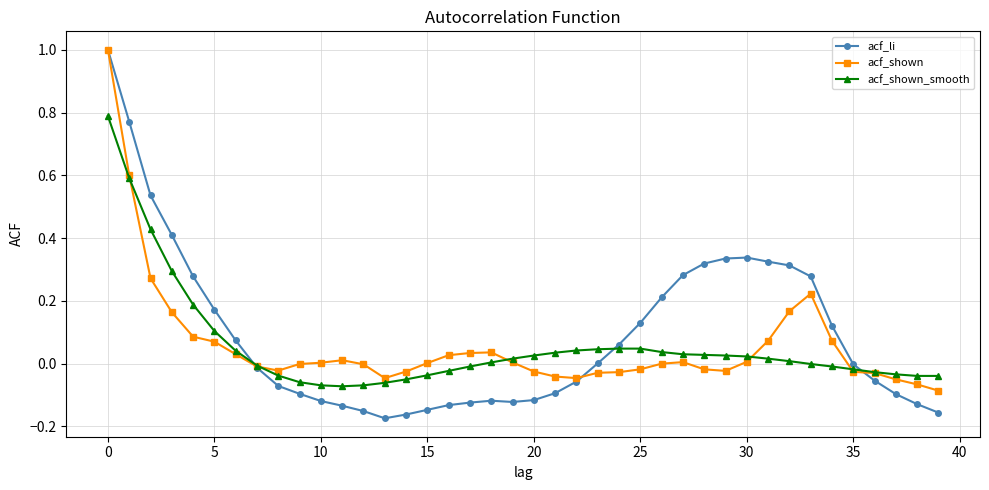

What is the highest value of the acf_li series?

1.0